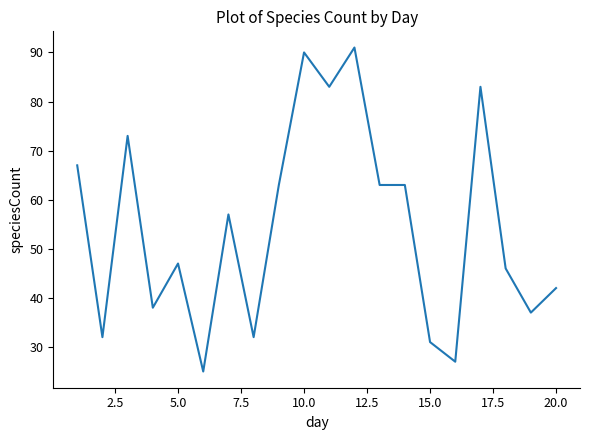

What is the difference between the maximum and minimum values?

66